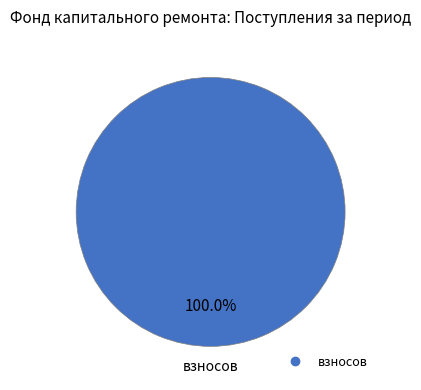

How many slices are in this pie chart?

1